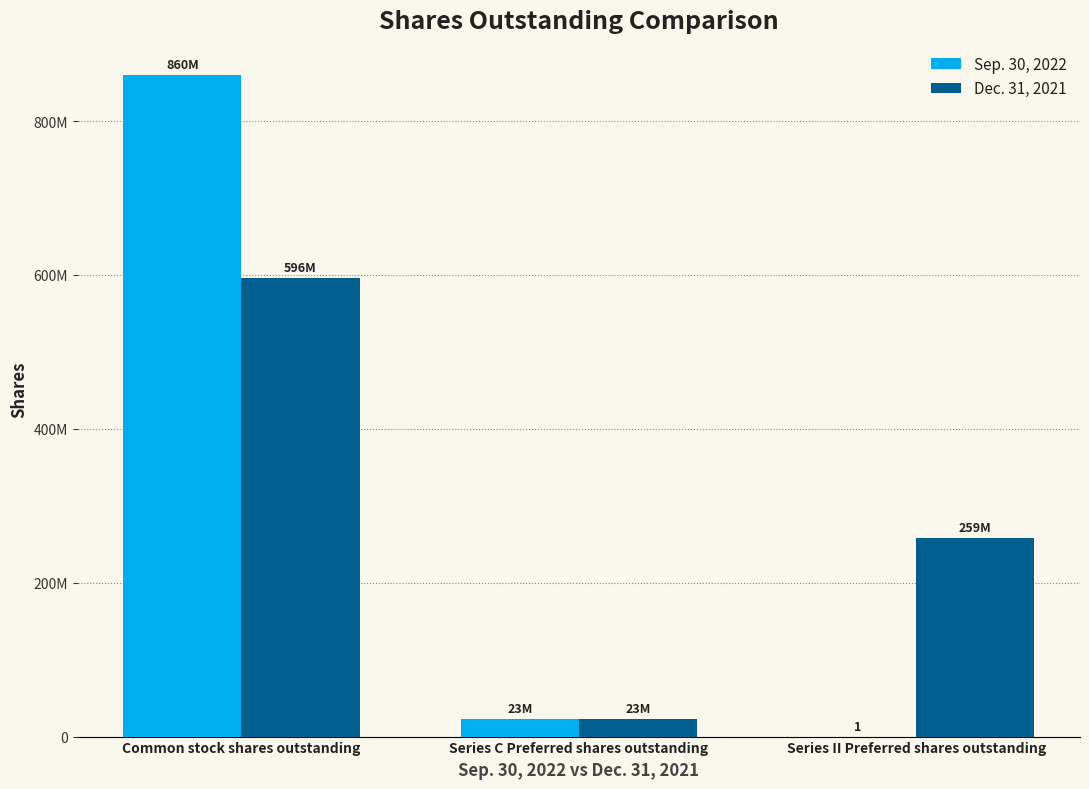

What is the label of the 1st bar from the left?

Common stock shares outstanding